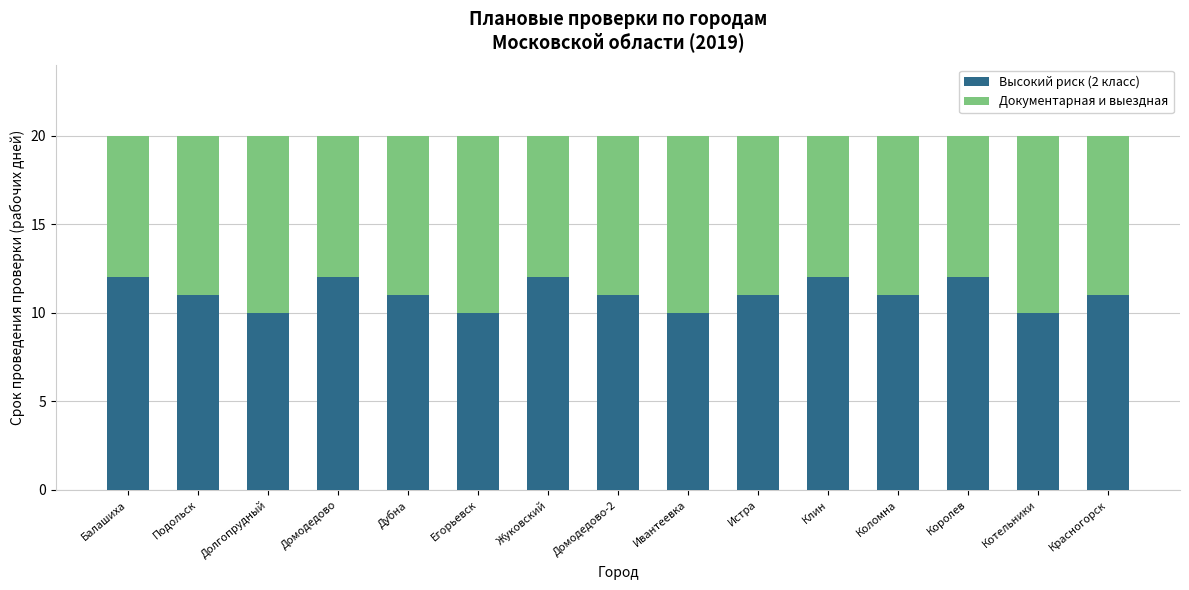

What is the average value of the Высокий риск (2 класс) series?

11